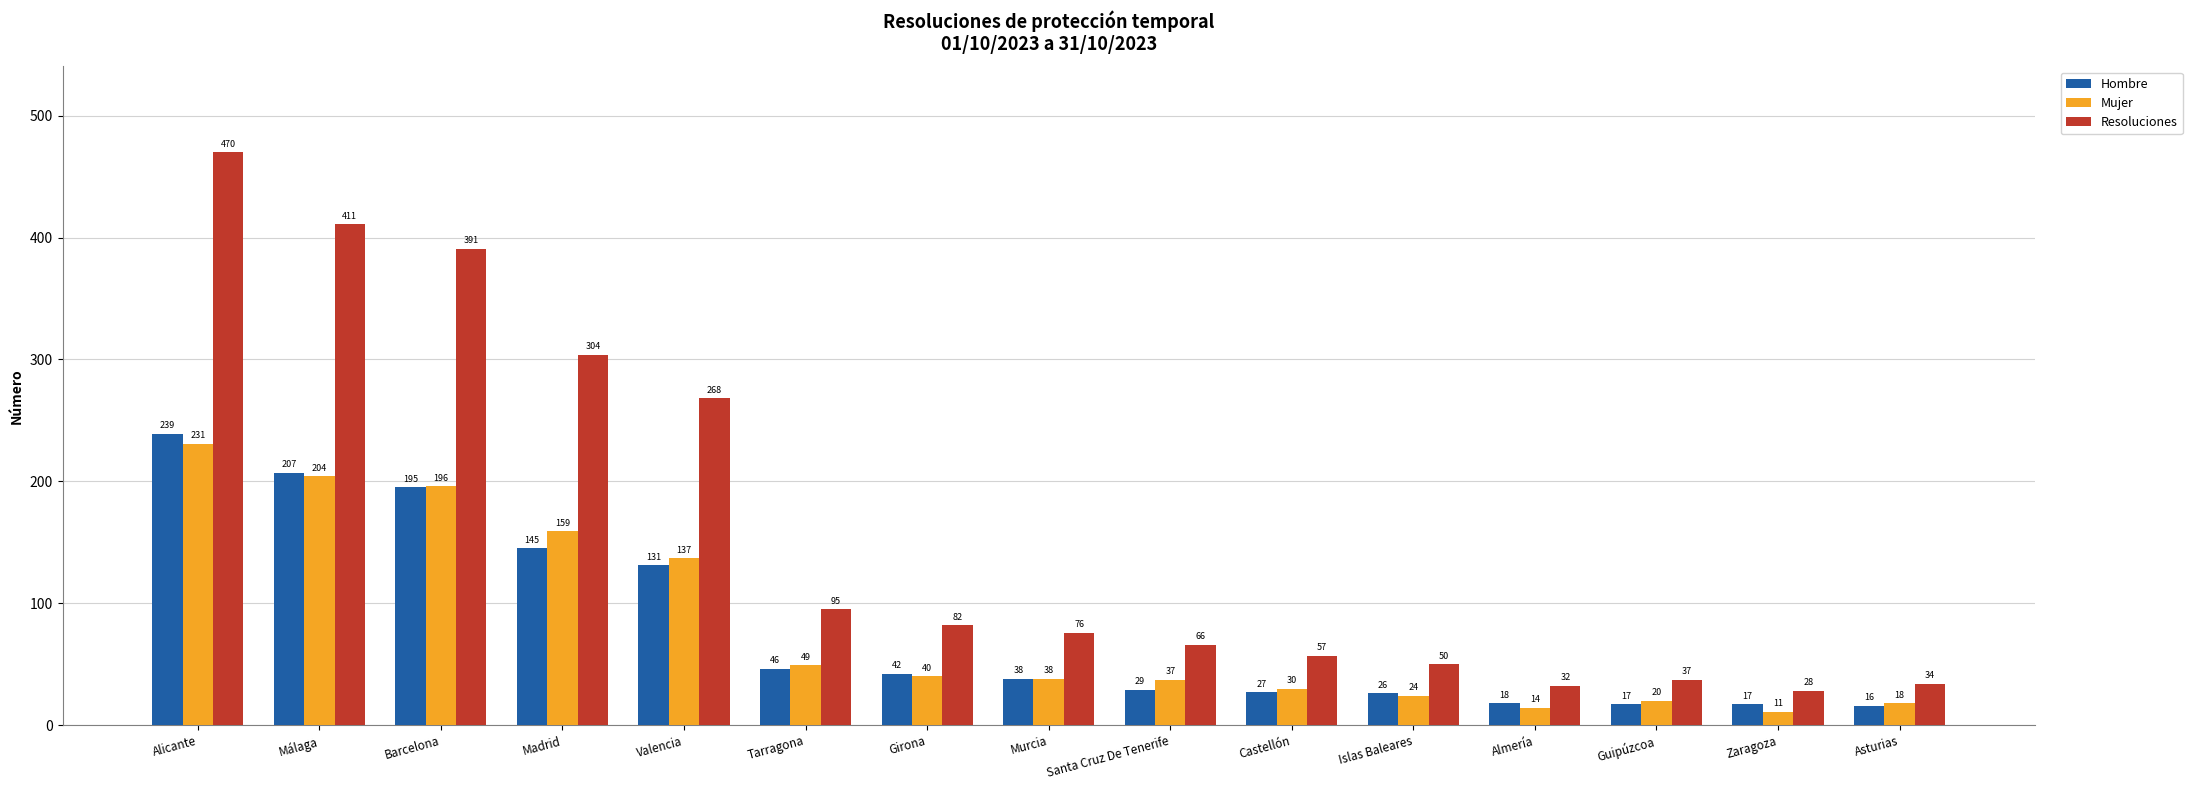

True or false: Hombre has a value of 57 at Murcia.

False